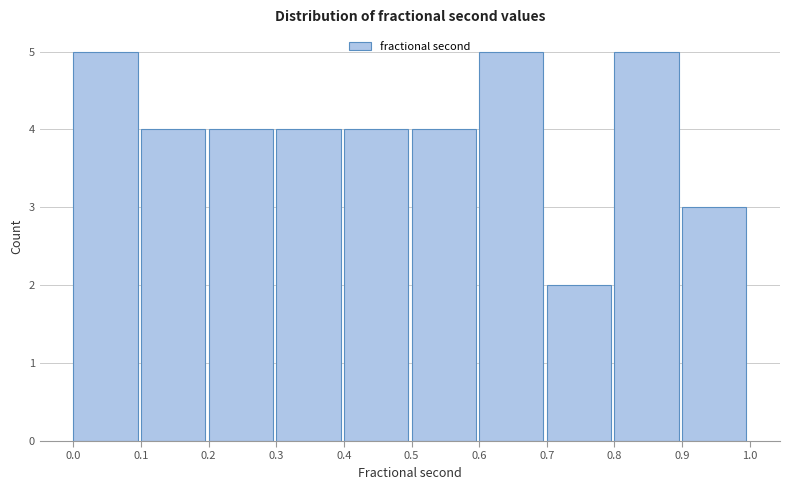

How tall is the bar that spans 0.6 to 0.7 on the x-axis? The values are not printed on the chart, so give them approximately, as read against the axis.

5